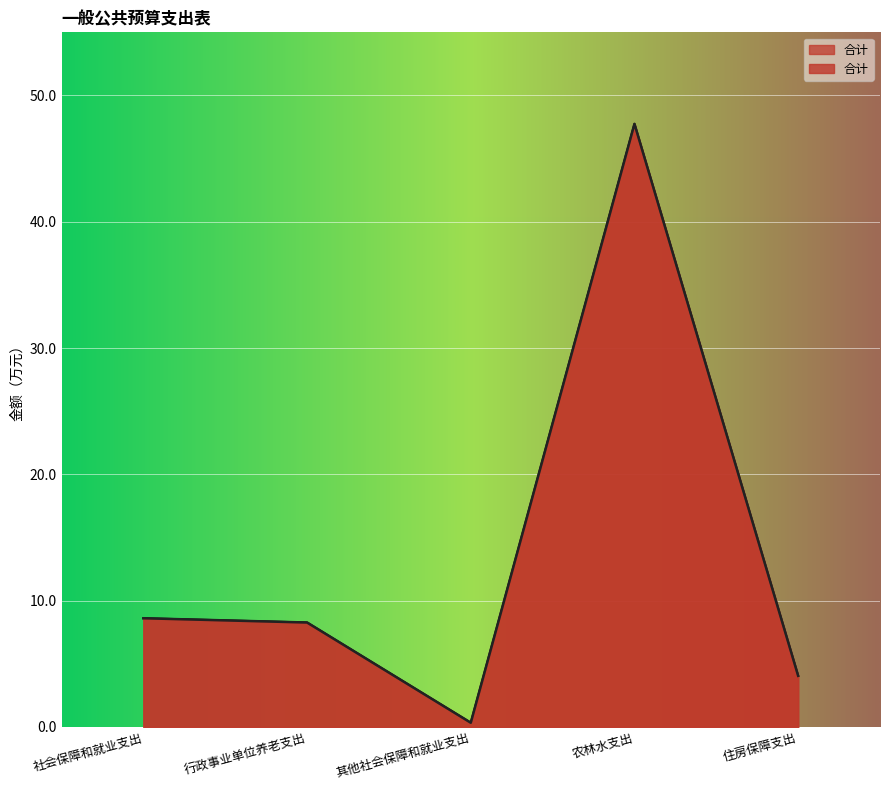

What is the sum of the values at 行政事业单位养老支出 and 住房保障支出?

12.3